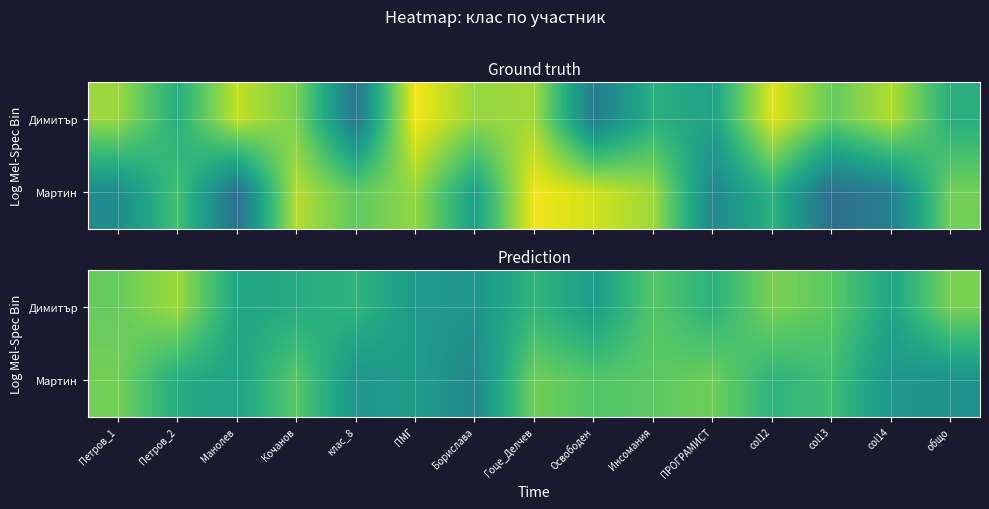

What is the difference between the Димитър values at Петров_1 and Петров_2?

0.1